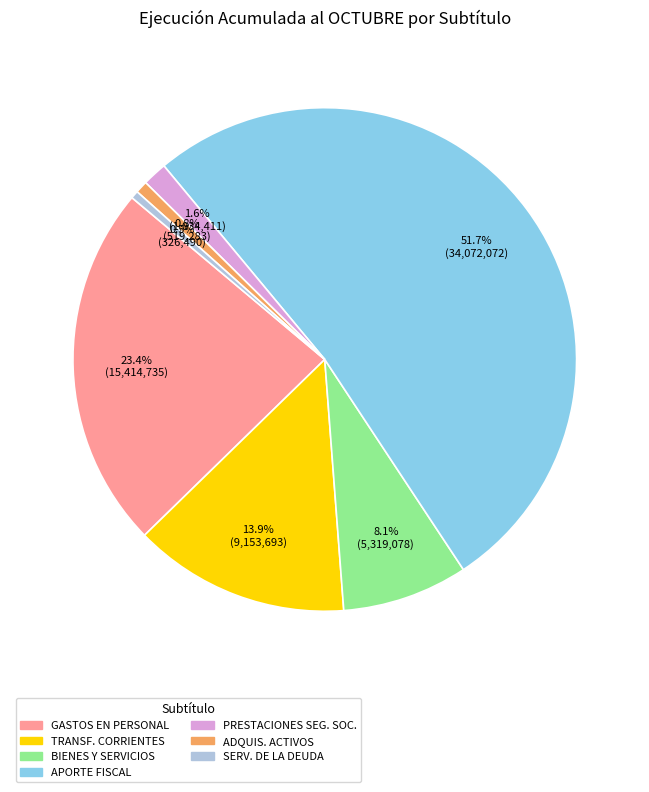

Is there any slice that represents more than half of the pie?

Yes